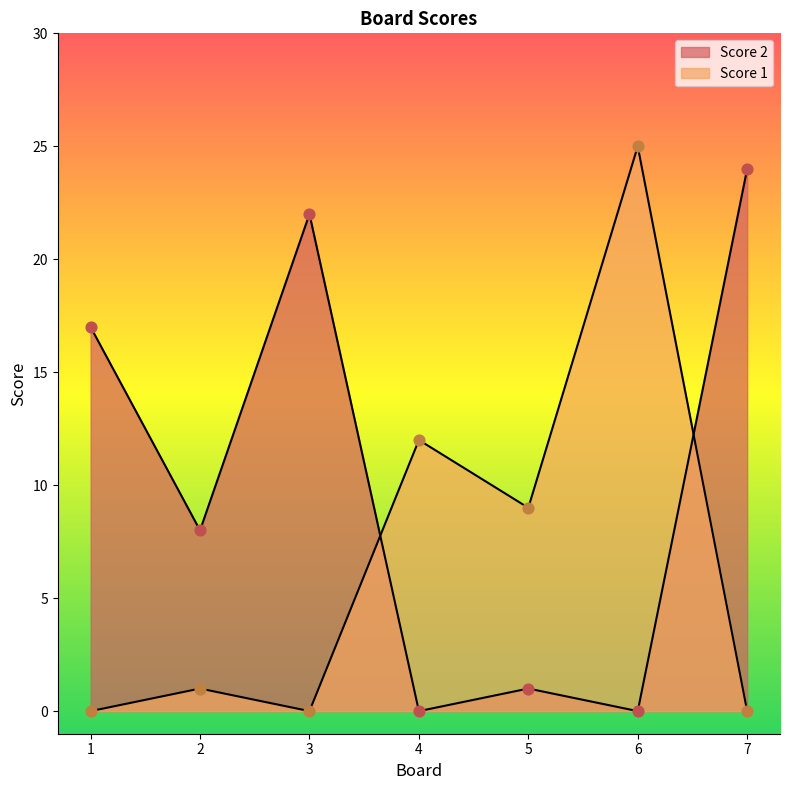

Which series has the widest spread of Y values?

Score 1